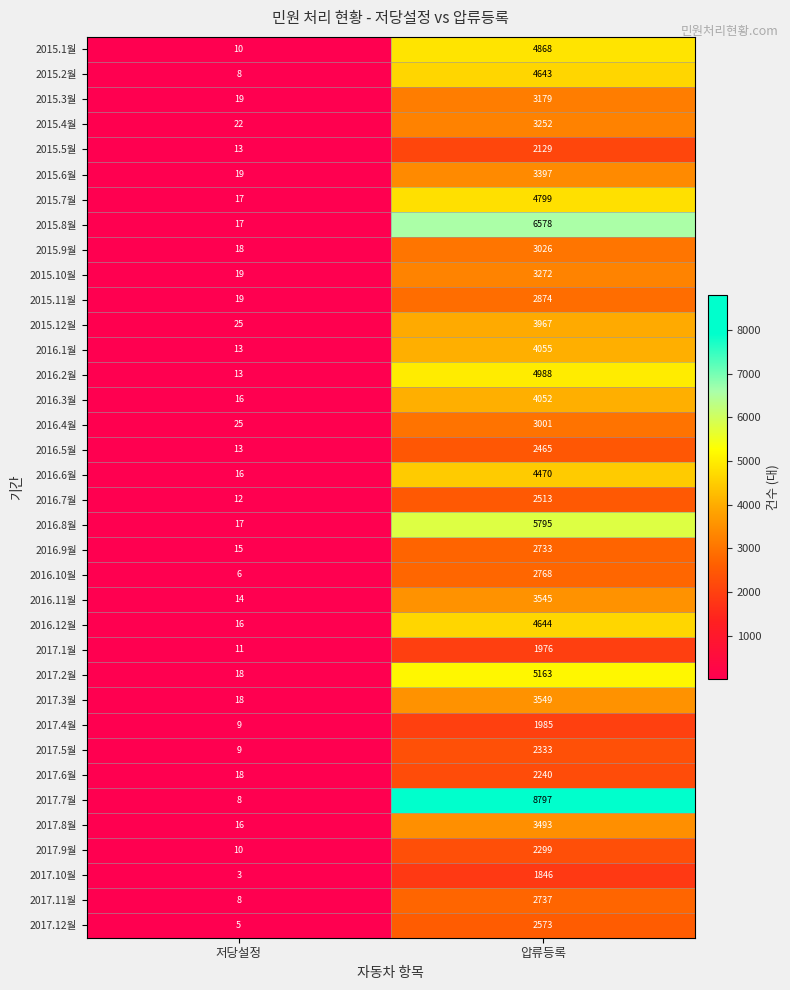

What is the difference between the 2015.9월 values at 저당설정 and 압류등록?

3008